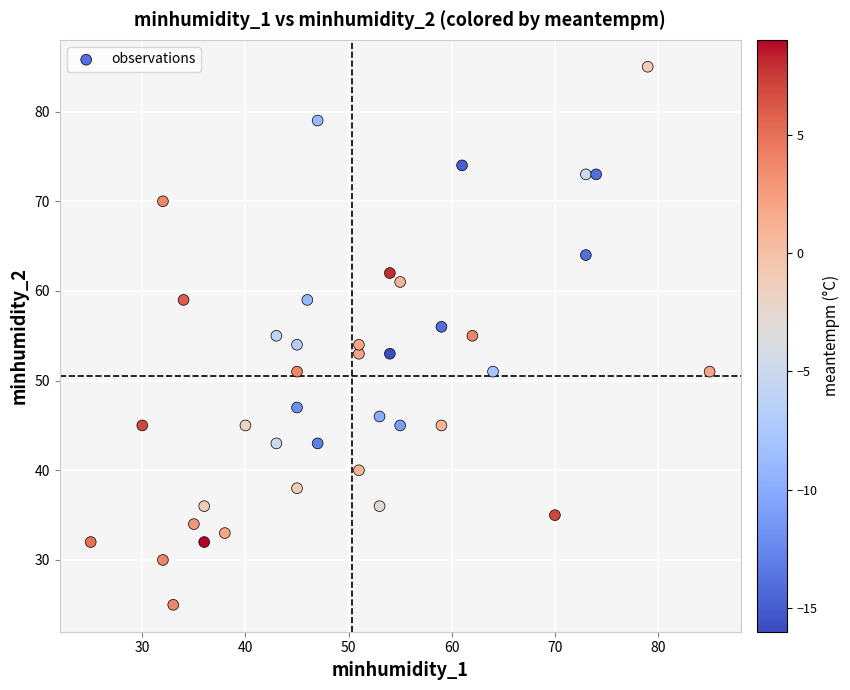

What is the range of Y values (max minus min)?

60